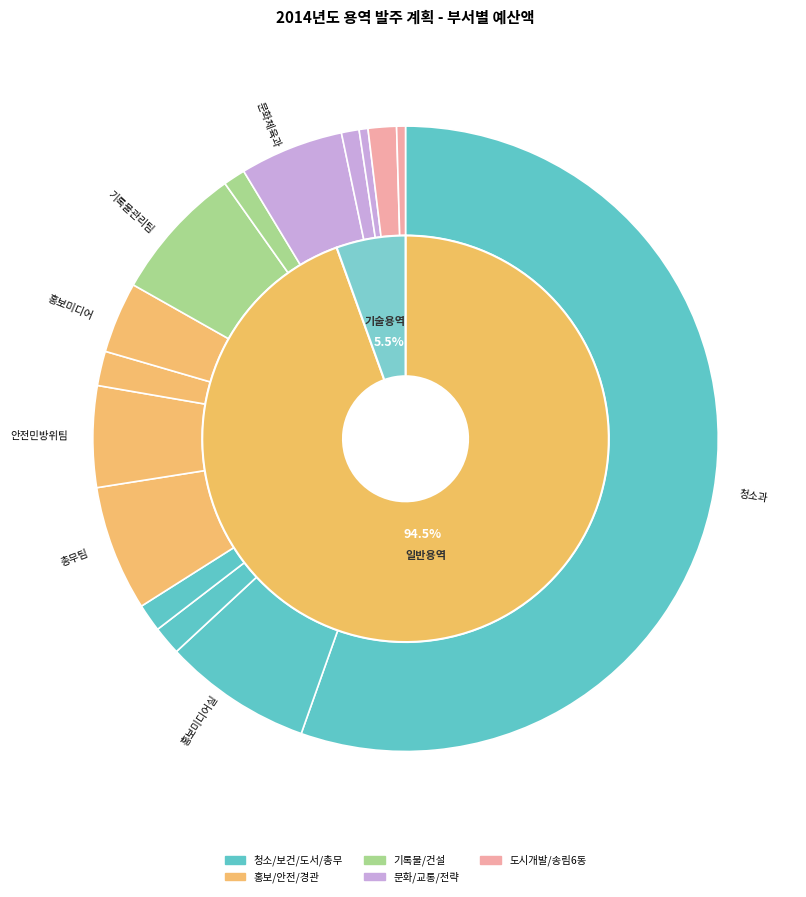

Rank the categories by value from highest to lowest.

청소과, 홍보미디어실, 기록물관리팀, 총무팀, 문화체육과, 안전민방위팀, 홍보미디어, 도시경관과, 보건행정과, 도시개발과, 도서행정팀, 건설과, 교통과, 전략사업추진실, 송림6동